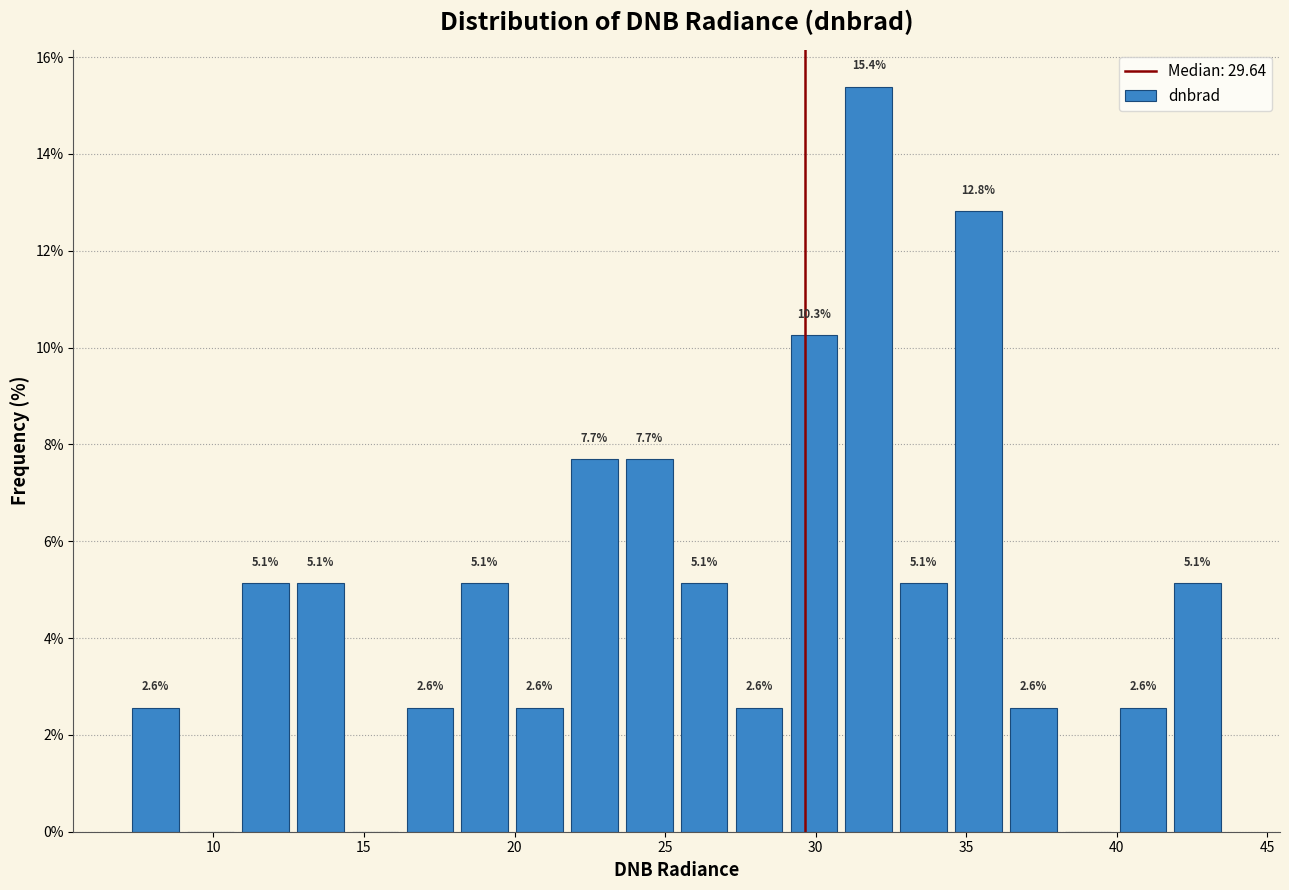

Around what value on the x-axis is the tallest bar? Give the approximate position of its centre, as read against the axis.

32.0